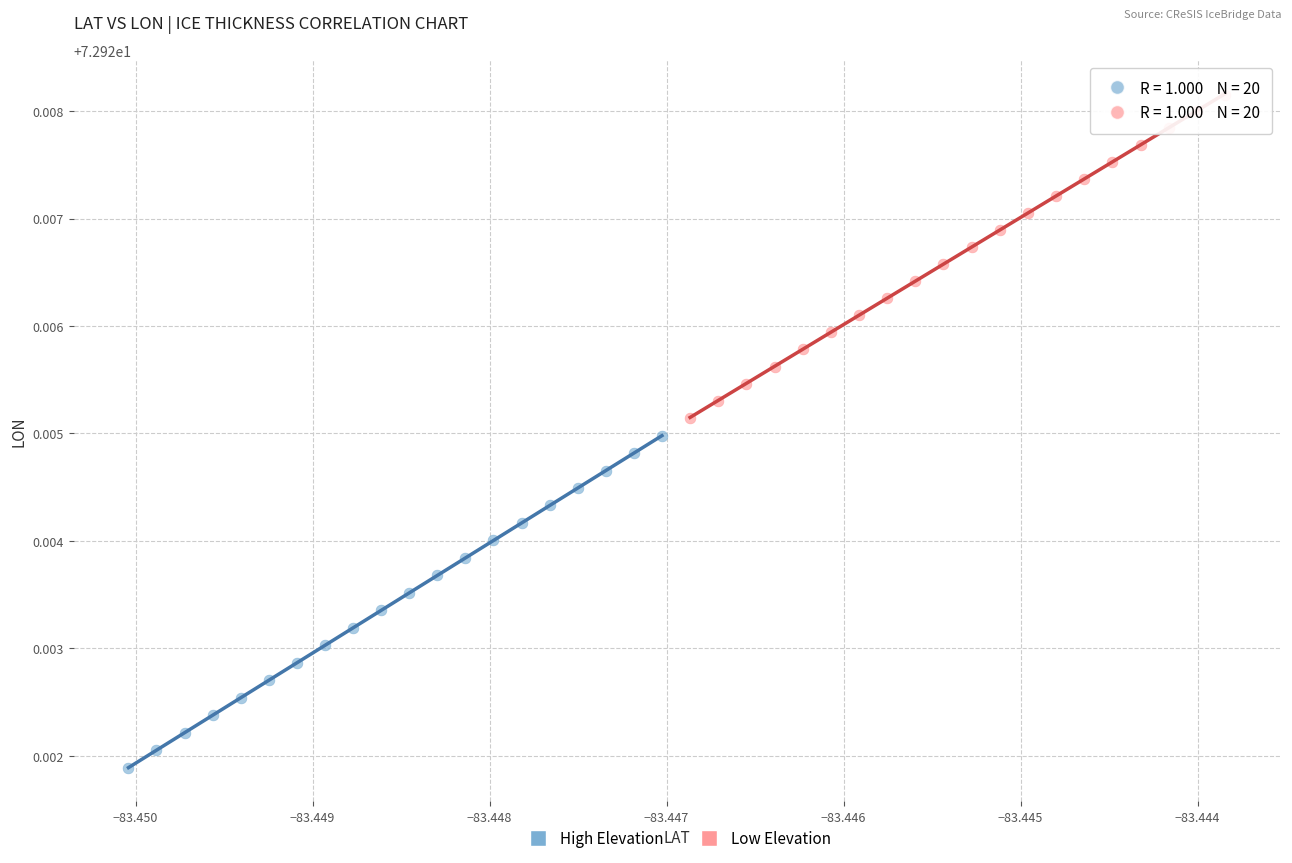

Which series has the widest spread of Y values?

High Elevation